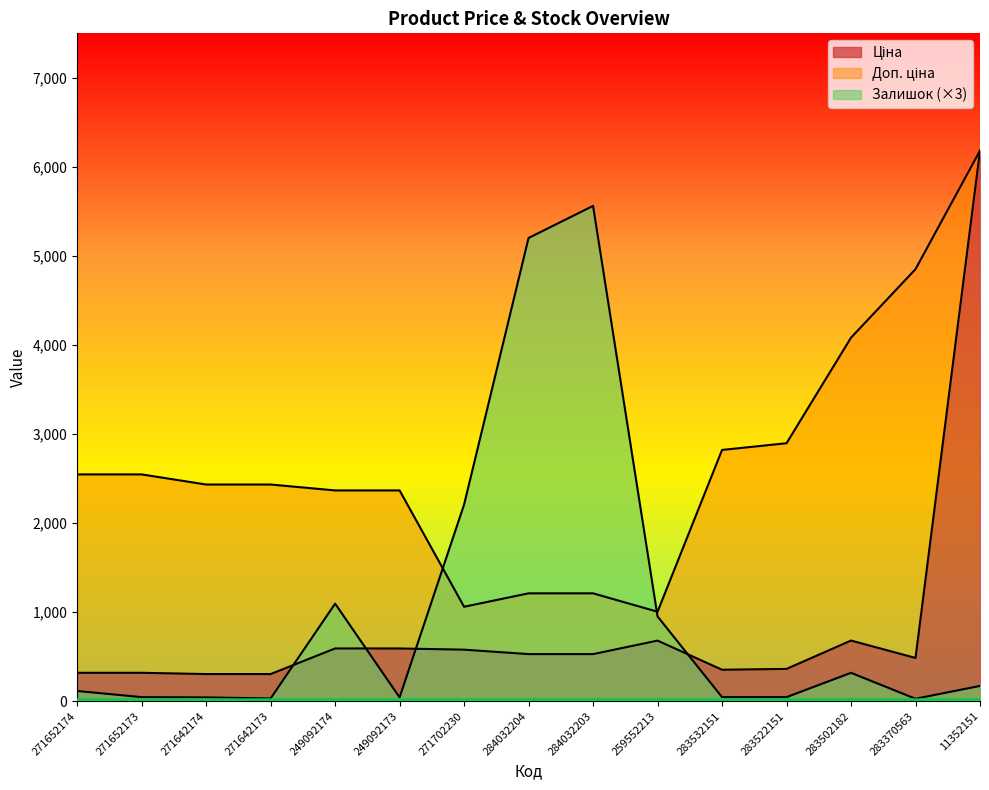

At which category is the sum across all series the highest?

11352151